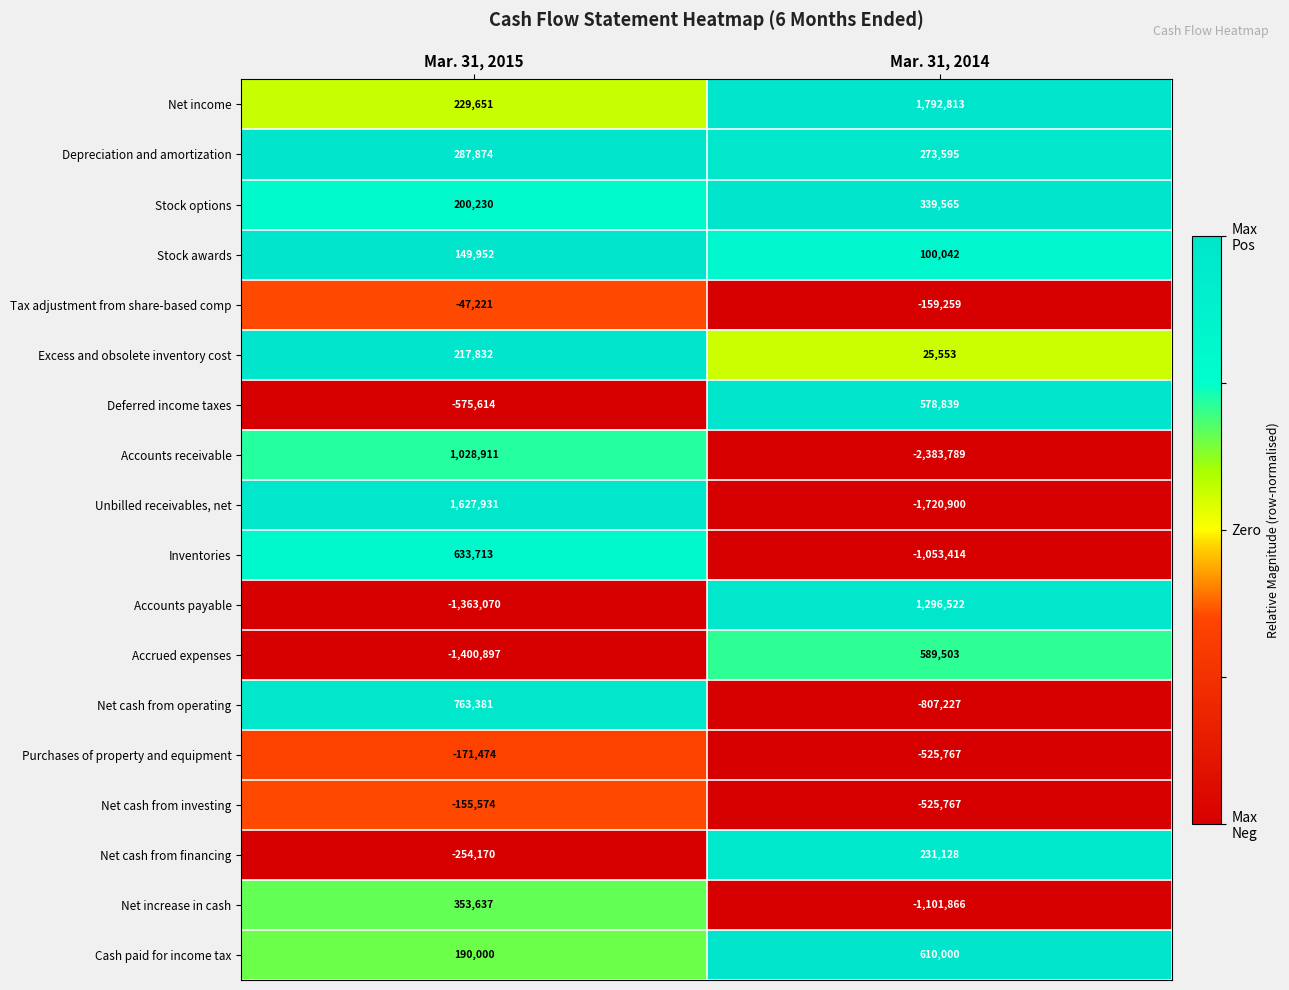

Which series has the largest total across all categories?

Net income